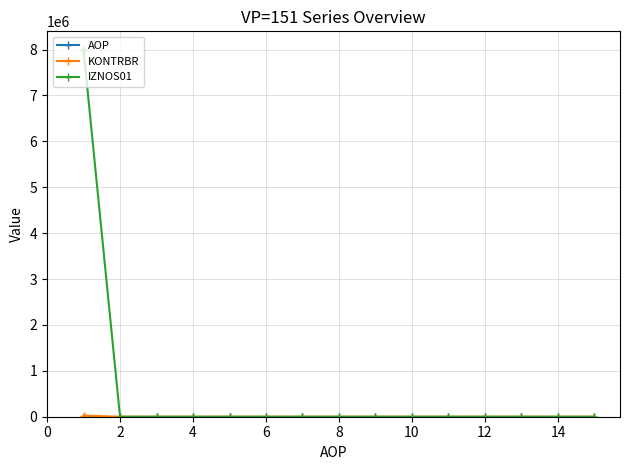

Which series has the largest range (max minus min)?

IZNOS01